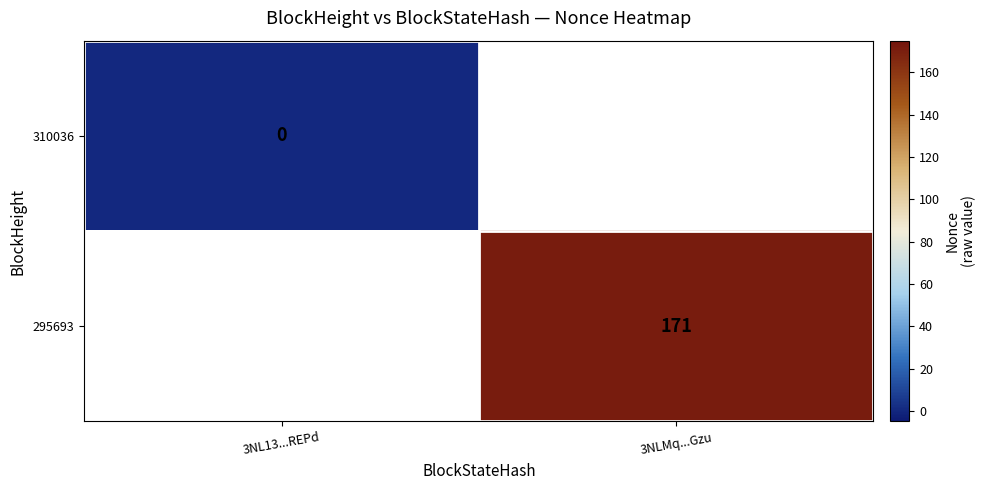

The 295693 series shows 171 at 3NLMq...Gzu. True or false?

True